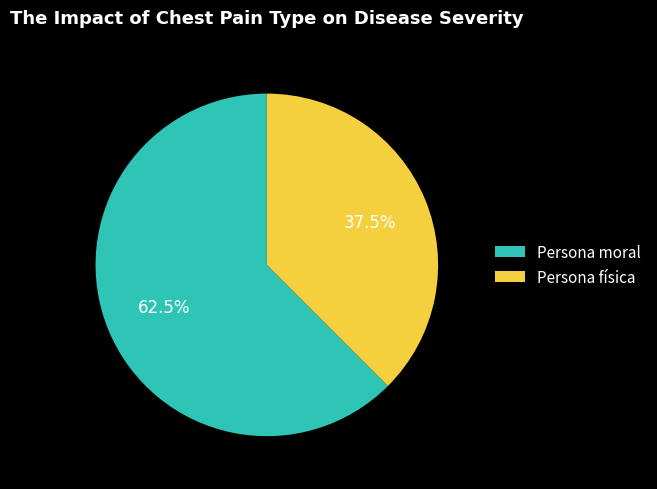

Between Persona física and Persona moral, which is larger?

Persona moral